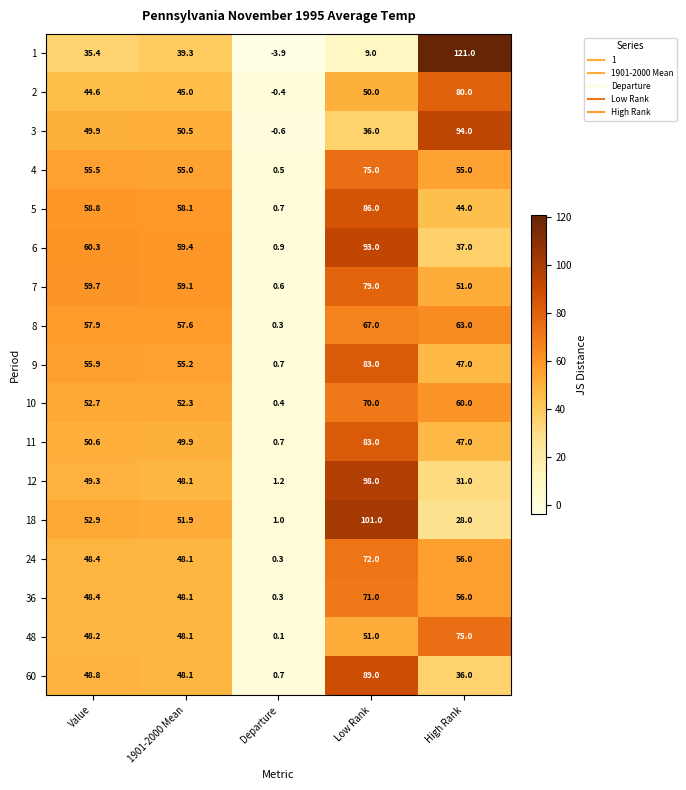

Rank the categories by 24 value from highest to lowest.

Low Rank, High Rank, Value, 1901-2000 Mean, Departure